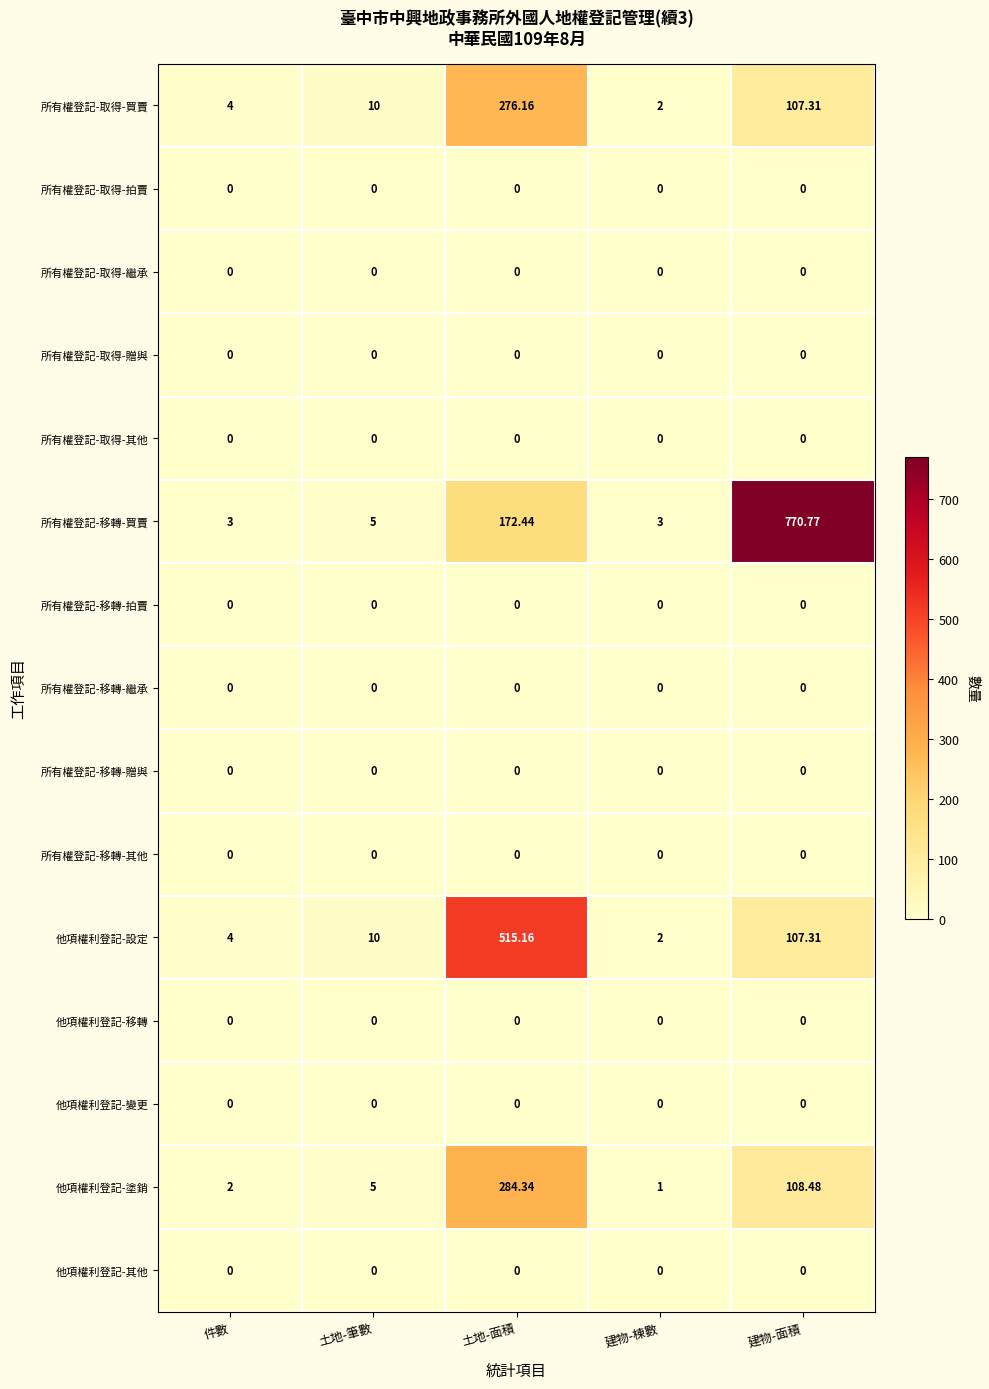

At which category is the sum across all series the highest?

土地-面積